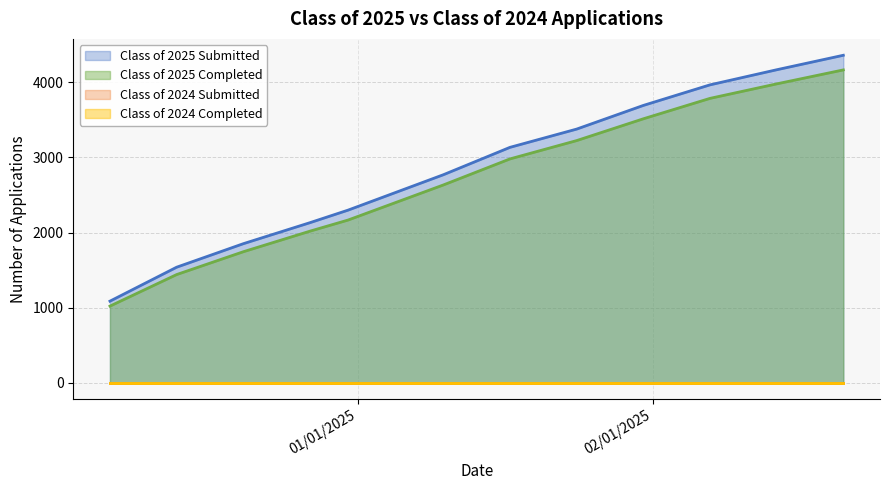

At which category does the chart reach its peak across all series?

02/21/2025